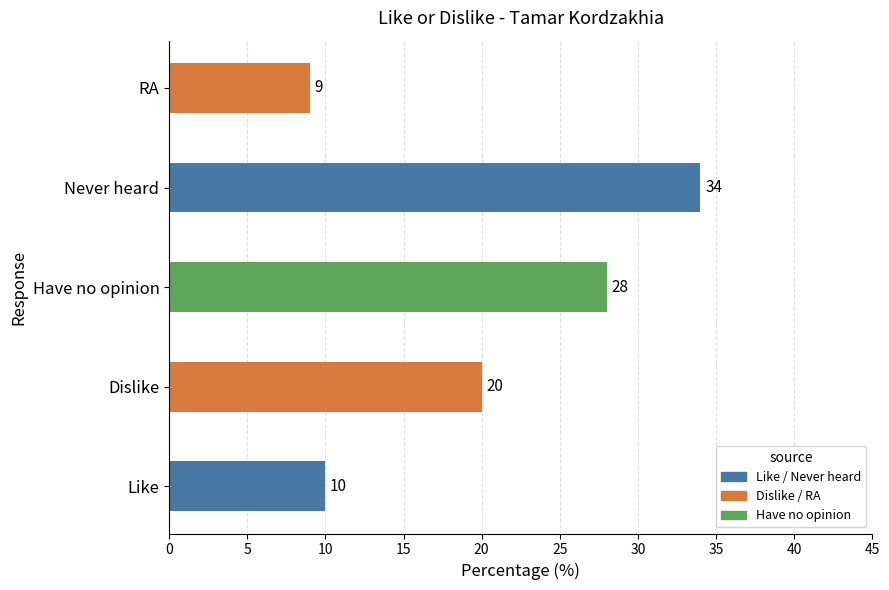

The value at Have no opinion is 7. True or false?

False